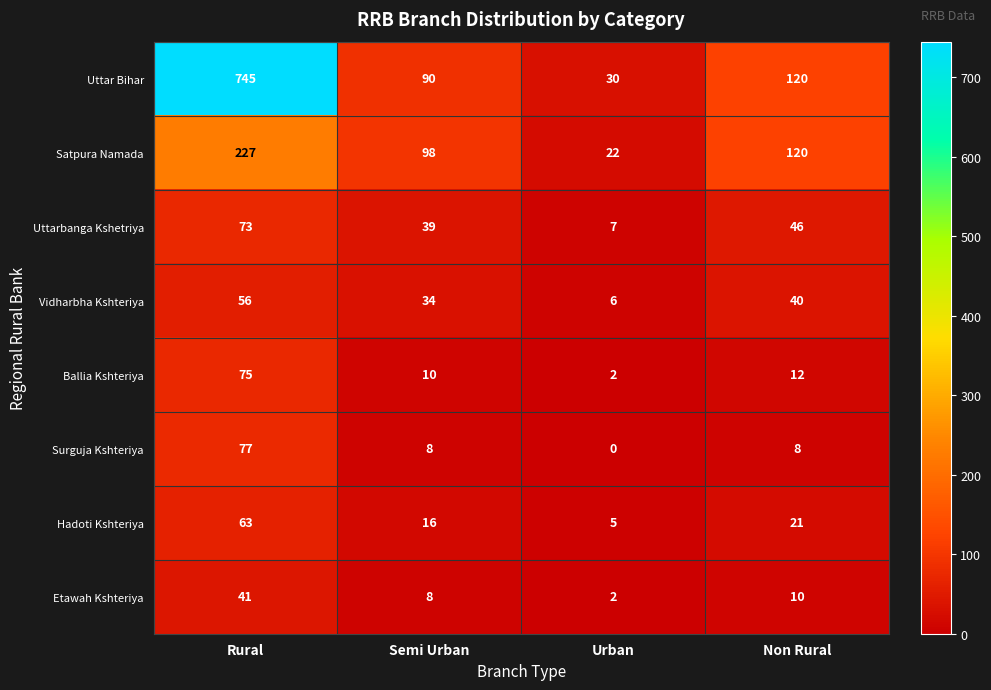

Where does the Etawah Kshteriya series first go above 10?

Rural